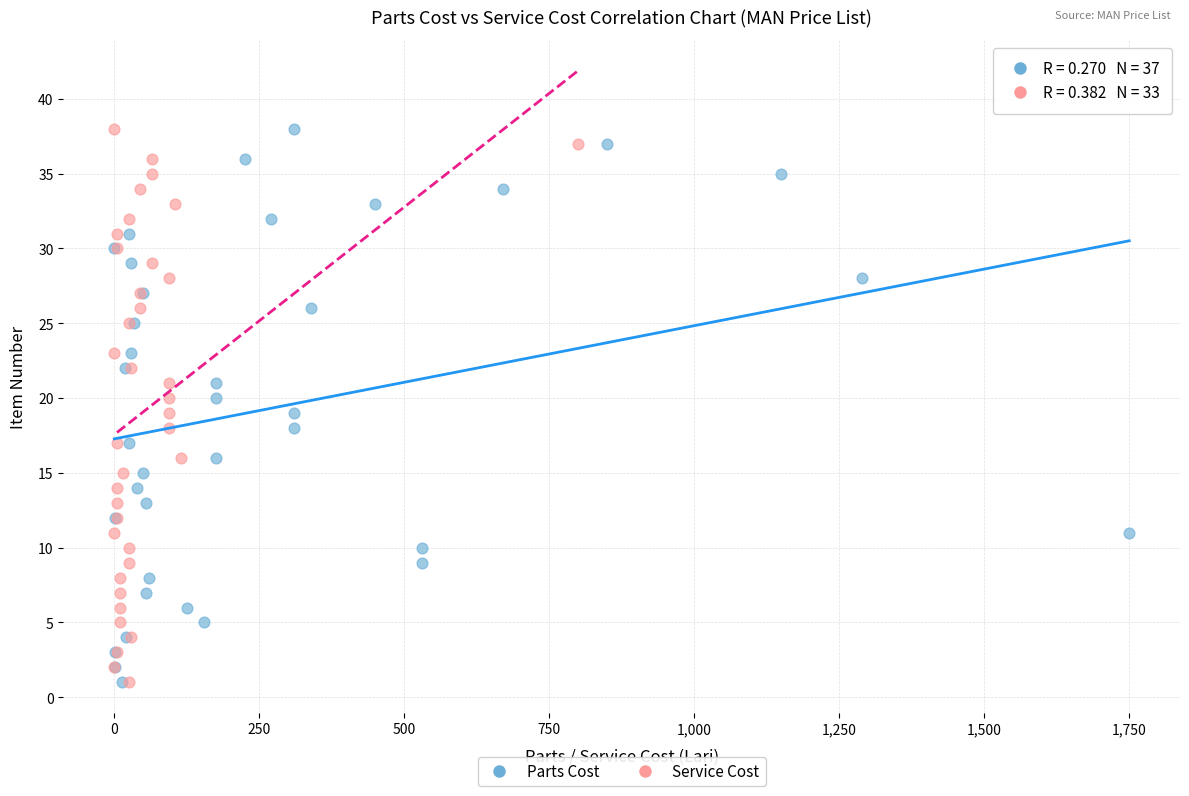

What are all the series names shown in the legend?

Parts Cost, Service Cost